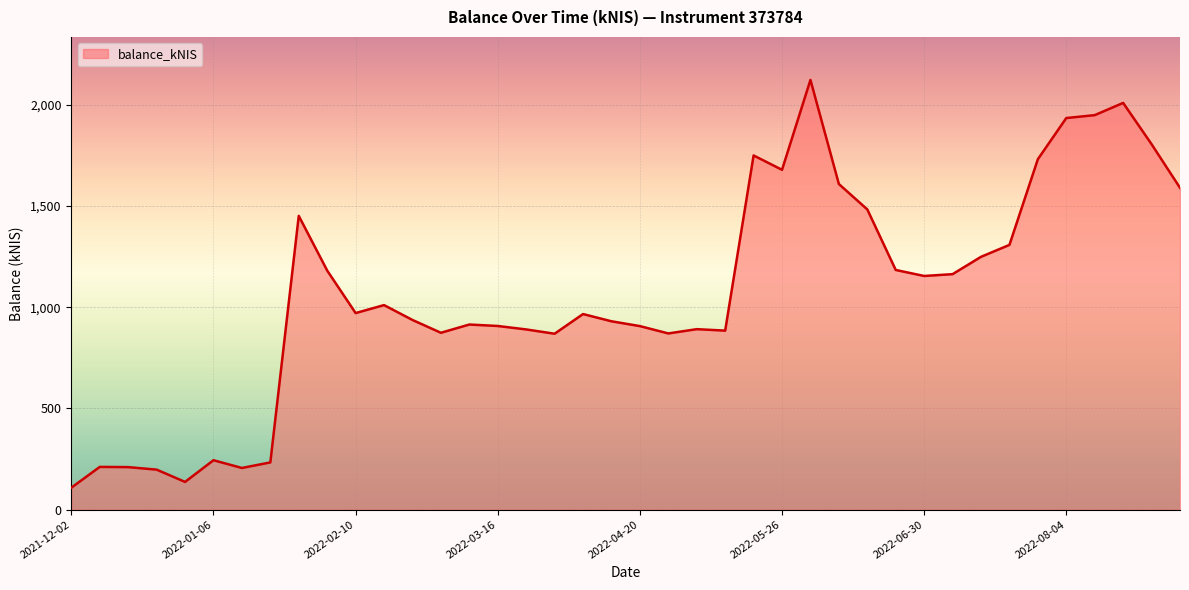

What is the greatest value displayed?

2122.4